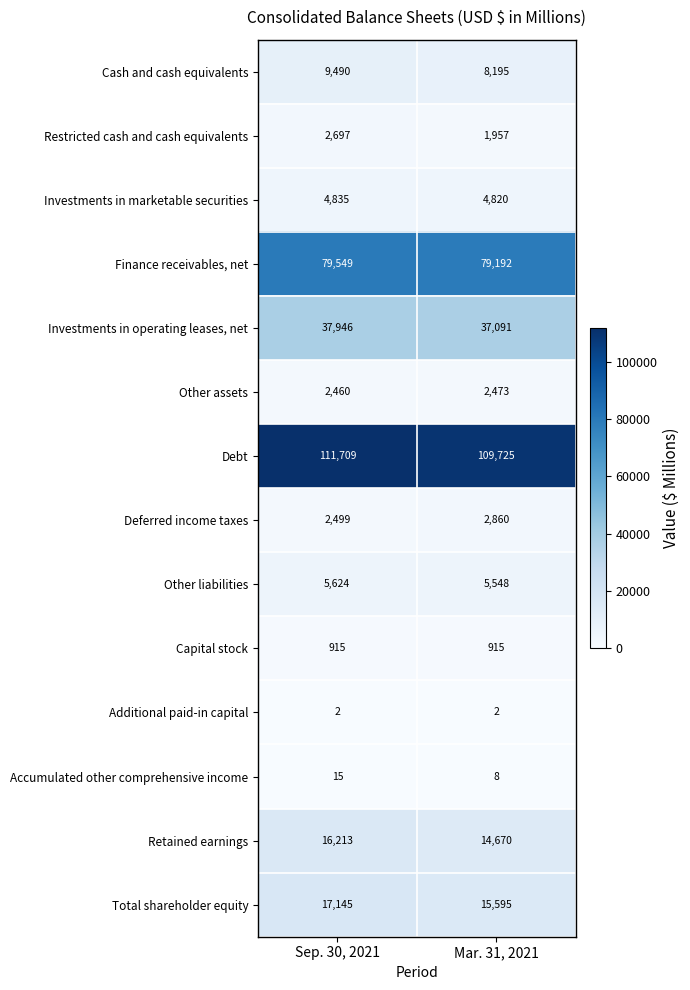

Reading right to left, extract all data points from this chart.

Cash and cash equivalents: Mar. 31, 2021=8195	Sep. 30, 2021=9490
Restricted cash and cash equivalents: Mar. 31, 2021=1957	Sep. 30, 2021=2697
Investments in marketable securities: Mar. 31, 2021=4820	Sep. 30, 2021=4835
Finance receivables, net: Mar. 31, 2021=79192	Sep. 30, 2021=79549
Investments in operating leases, net: Mar. 31, 2021=37091	Sep. 30, 2021=37946
Other assets: Mar. 31, 2021=2473	Sep. 30, 2021=2460
Debt: Mar. 31, 2021=109725	Sep. 30, 2021=111709
Deferred income taxes: Mar. 31, 2021=2860	Sep. 30, 2021=2499
Other liabilities: Mar. 31, 2021=5548	Sep. 30, 2021=5624
Capital stock: Mar. 31, 2021=915	Sep. 30, 2021=915
Additional paid-in capital: Mar. 31, 2021=2	Sep. 30, 2021=2
Accumulated other comprehensive income: Mar. 31, 2021=8	Sep. 30, 2021=15
Retained earnings: Mar. 31, 2021=14670	Sep. 30, 2021=16213
Total shareholder equity: Mar. 31, 2021=15595	Sep. 30, 2021=17145